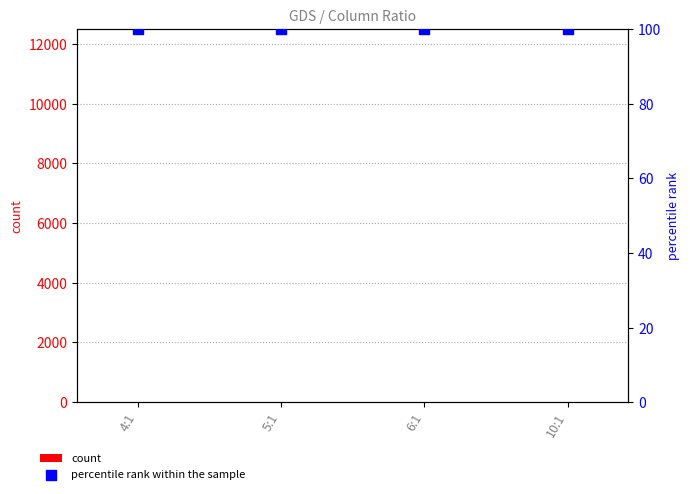

Which series has the largest total across all categories?

percentile rank within the sample